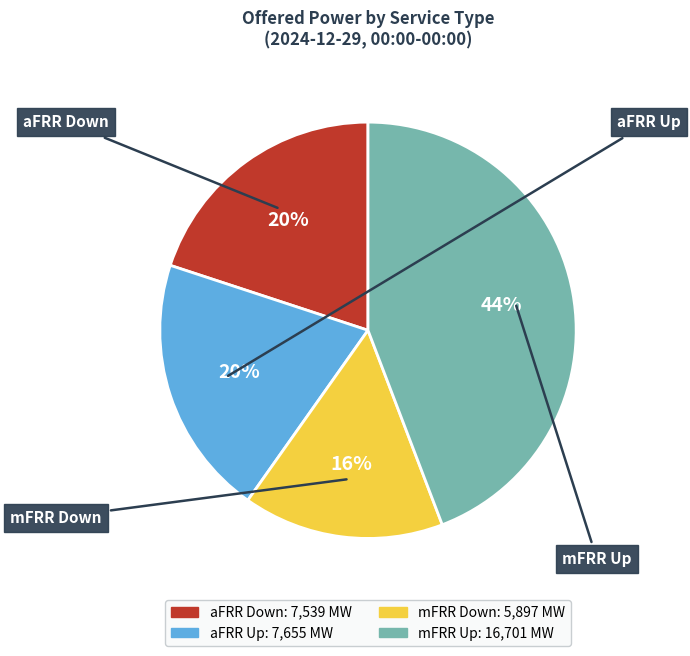

To the nearest percent, what is the average slice percentage?

25%